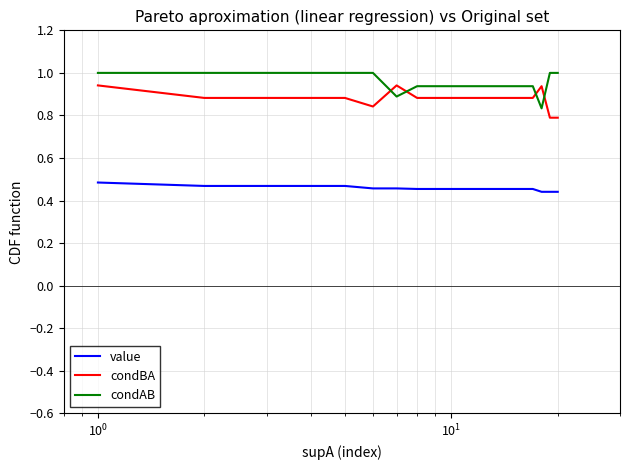

How many times do condAB and condBA cross each other?

4